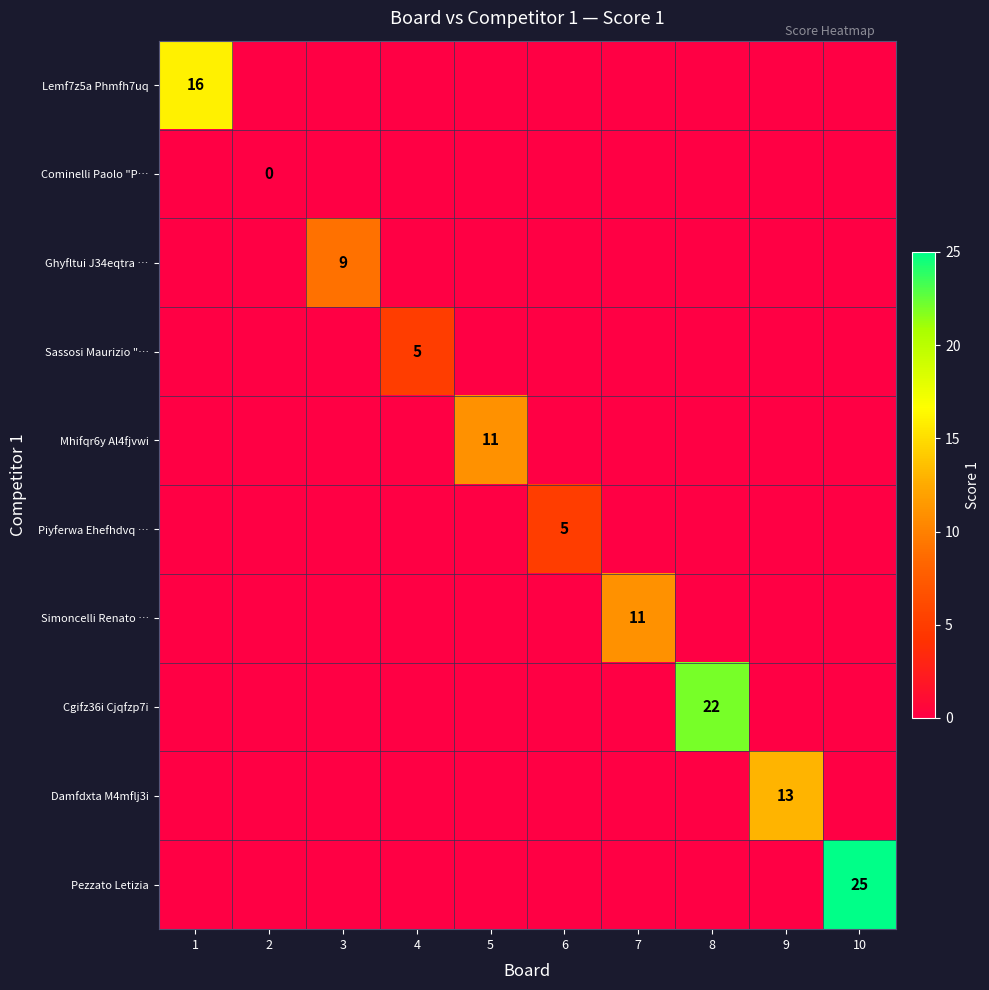

The value of Lemf7z5a Phmfh7uq at 1 is 16. True or false?

True